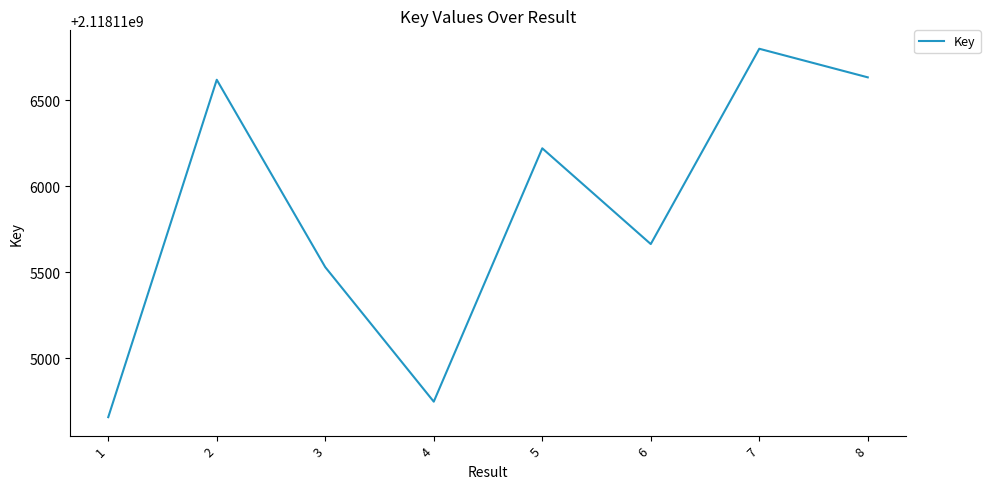

What is the minimum value shown in the chart?

2118114659